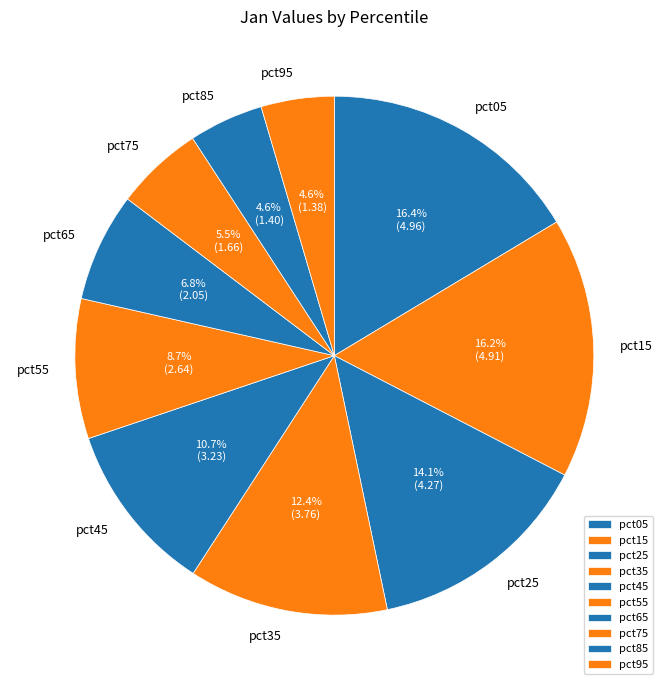

How many segments does this pie chart have?

10